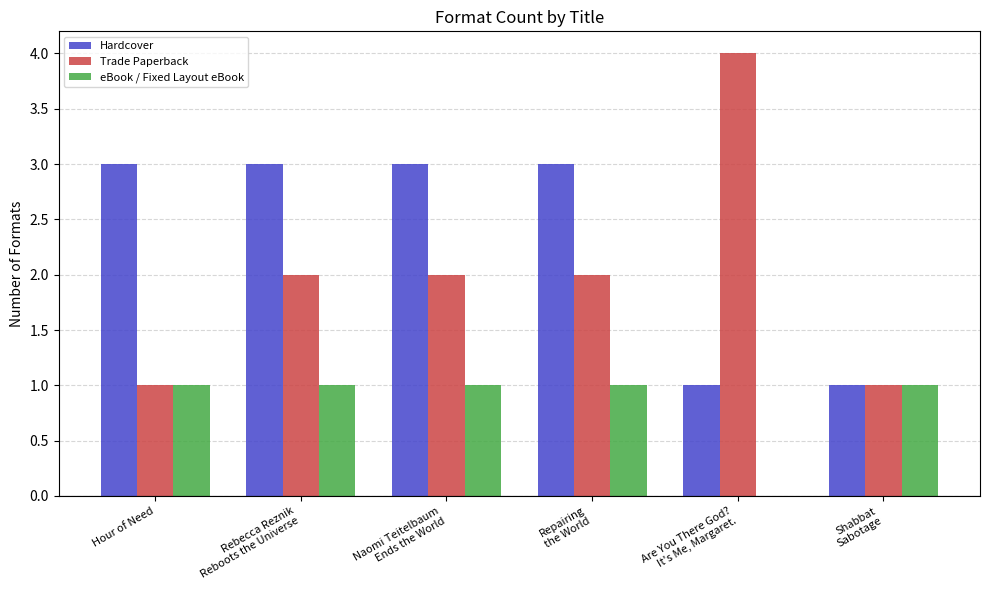

Which series has the largest total across all categories?

Hardcover